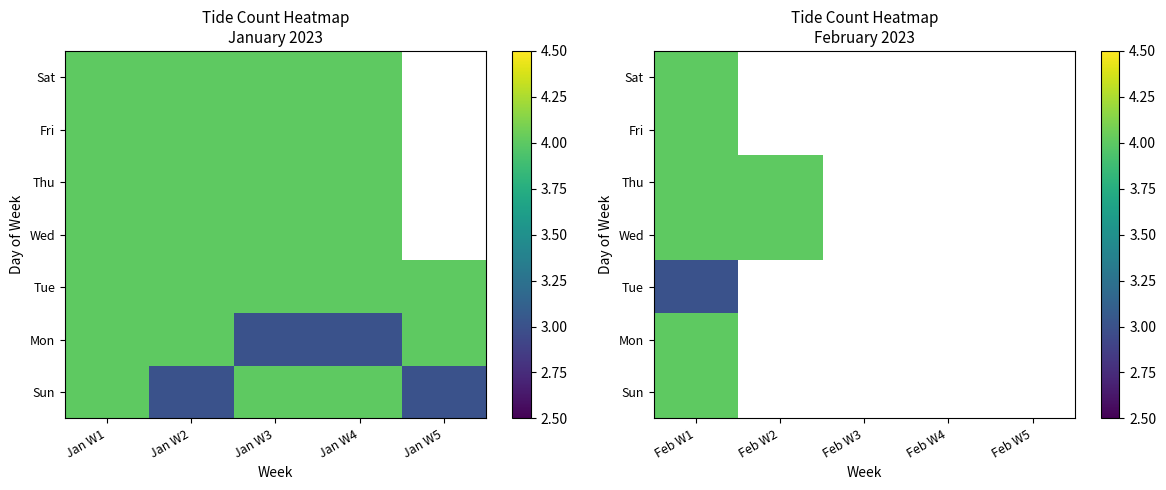

What is the maximum value for Sun?

4.0